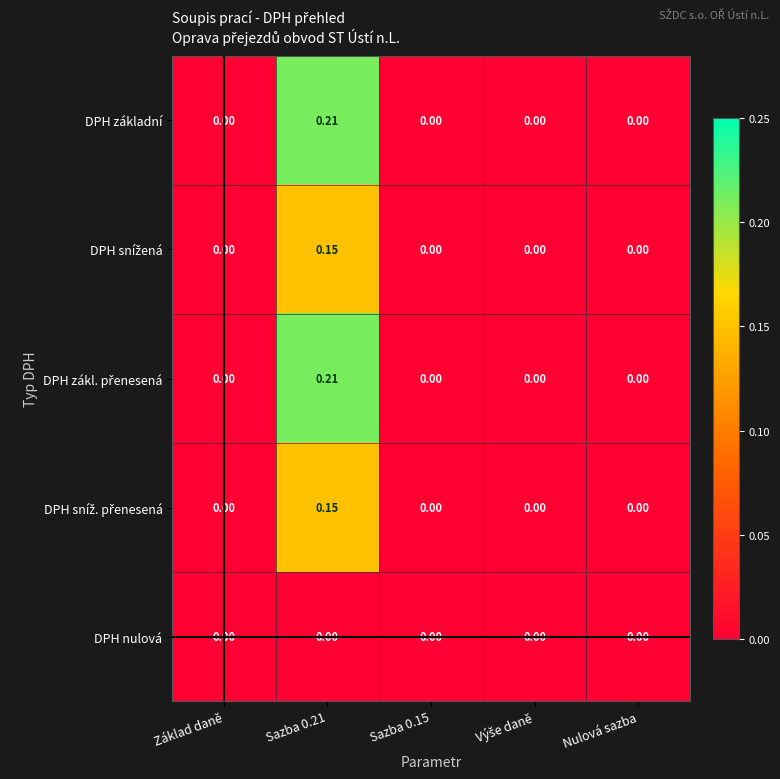

How many categories are shown in the chart?

5